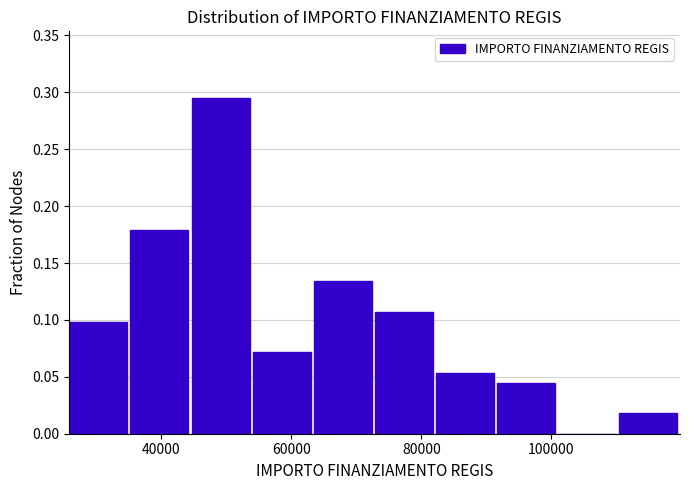

Reading left to right, list every bar in this chart as the range it spans on the x-axis followed by its height. Neither the bar edges nor the heights are printed on the chart, so give them approximately, as read against the axes.

26000 to 36000: 0.100
36000 to 44000: 0.180
44000 to 54000: 0.295
54000 to 64000: 0.070
64000 to 72000: 0.135
72000 to 82000: 0.105
82000 to 92000: 0.055
92000 to 100000: 0.045
100000 to 110000: 0
110000 to 120000: 0.020